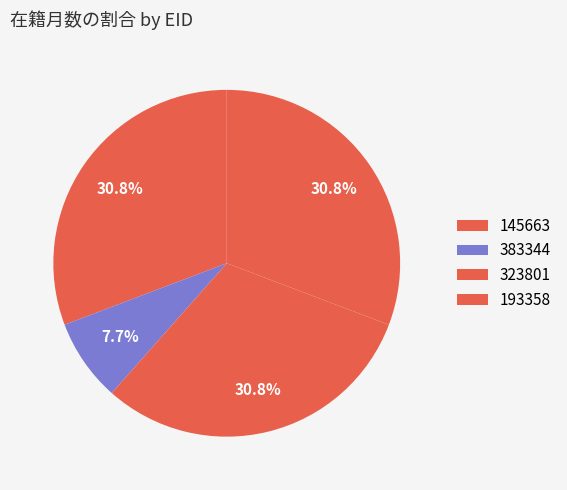

Count the number of slices in the pie.

4